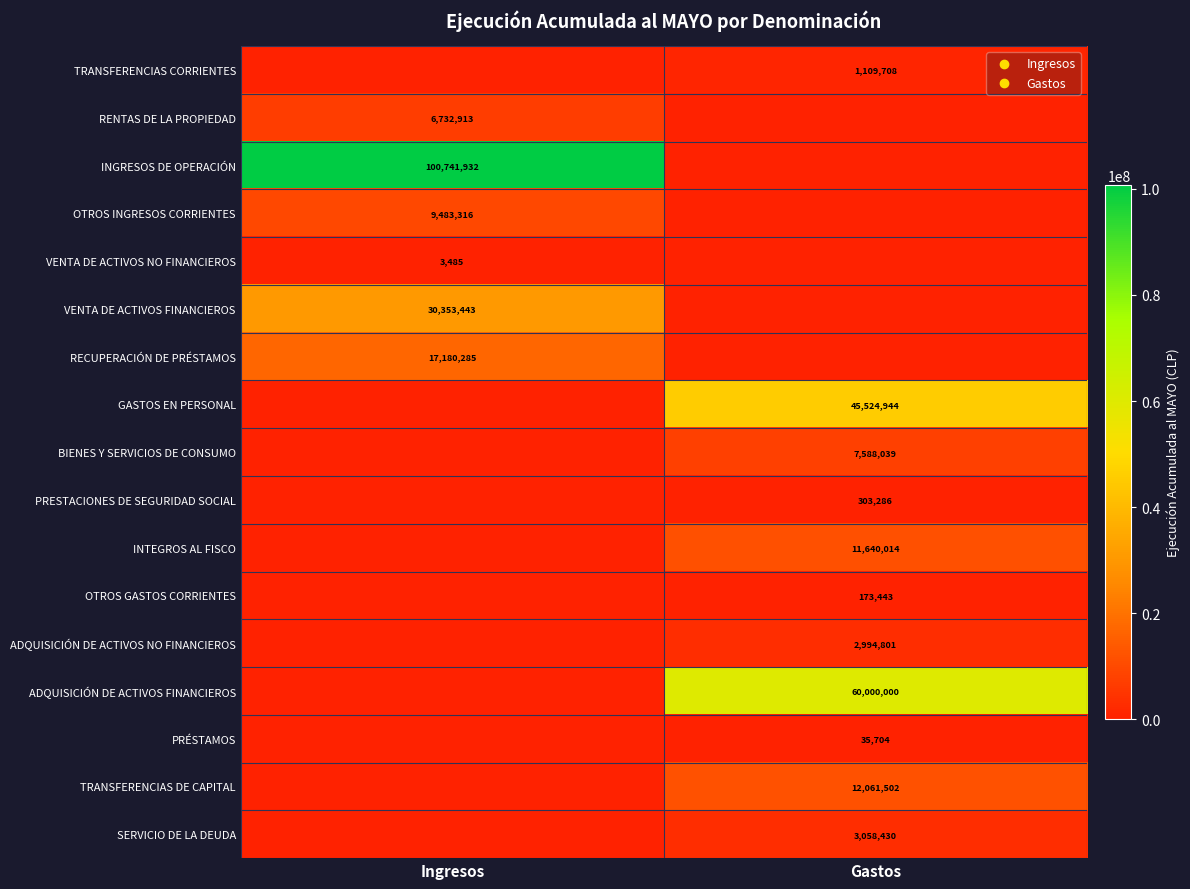

Is it true that ADQUISICIÓN DE ACTIVOS NO FINANCIEROS equals 3918203 at Gastos?

False